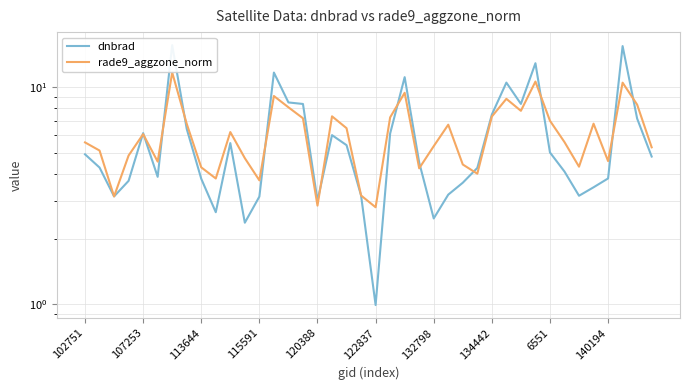

What value does the dnbrad series have at 19?

3.2